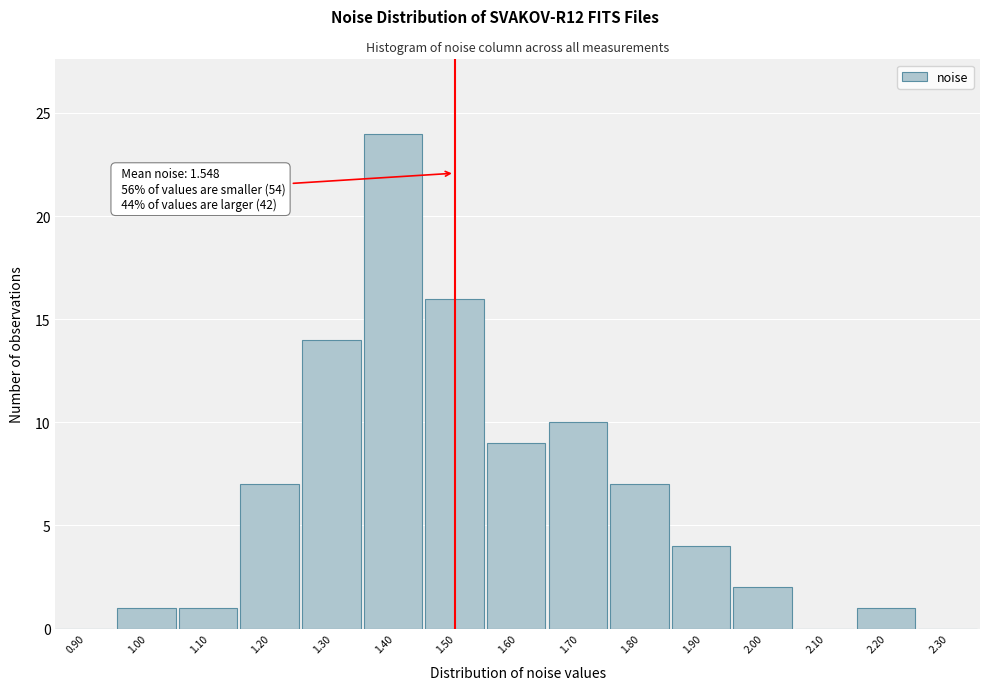

Reading right to left, extract all data points from this chart.

2.30=0	2.20=1	2.10=0	2.00=2	1.90=4	1.80=7	1.70=10	1.60=9	1.50=16	1.40=24	1.30=14	1.20=7	1.10=1	1.00=1	0.90=0